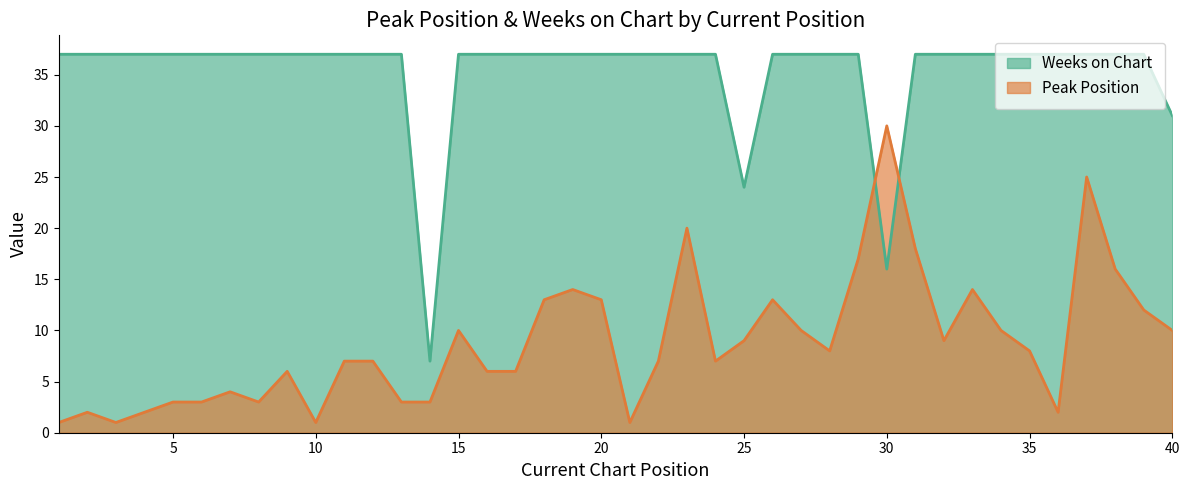

Which label corresponds to the largest value in the chart?

1